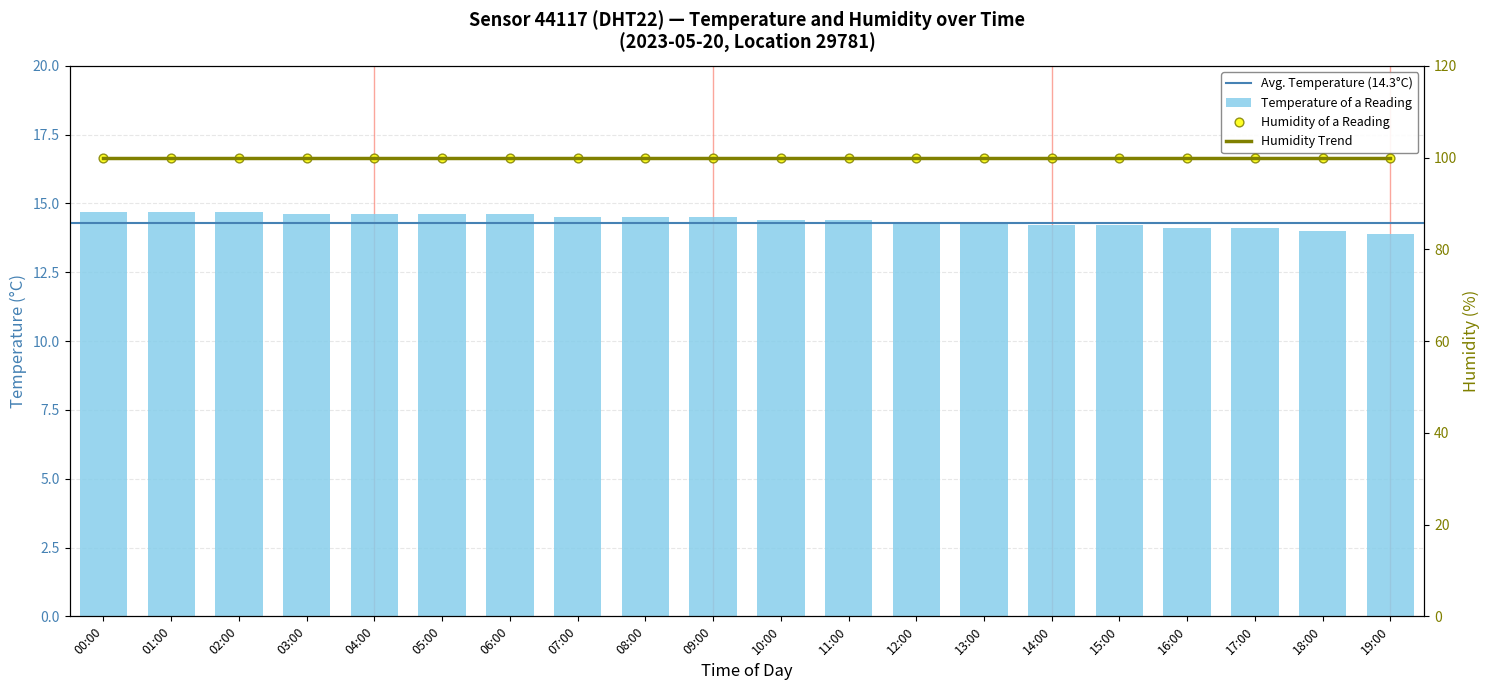

What is the change in value from 10:00 to 17:00?

-0.3